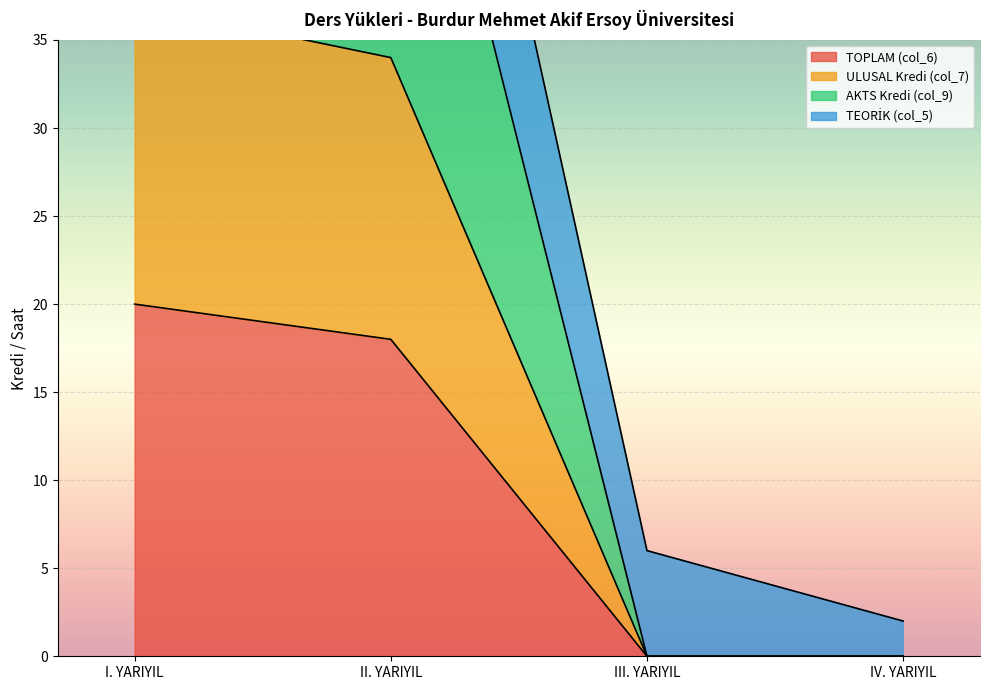

Where is TOPLAM (col_6) nearest to the value 10?

II. YARIYIL